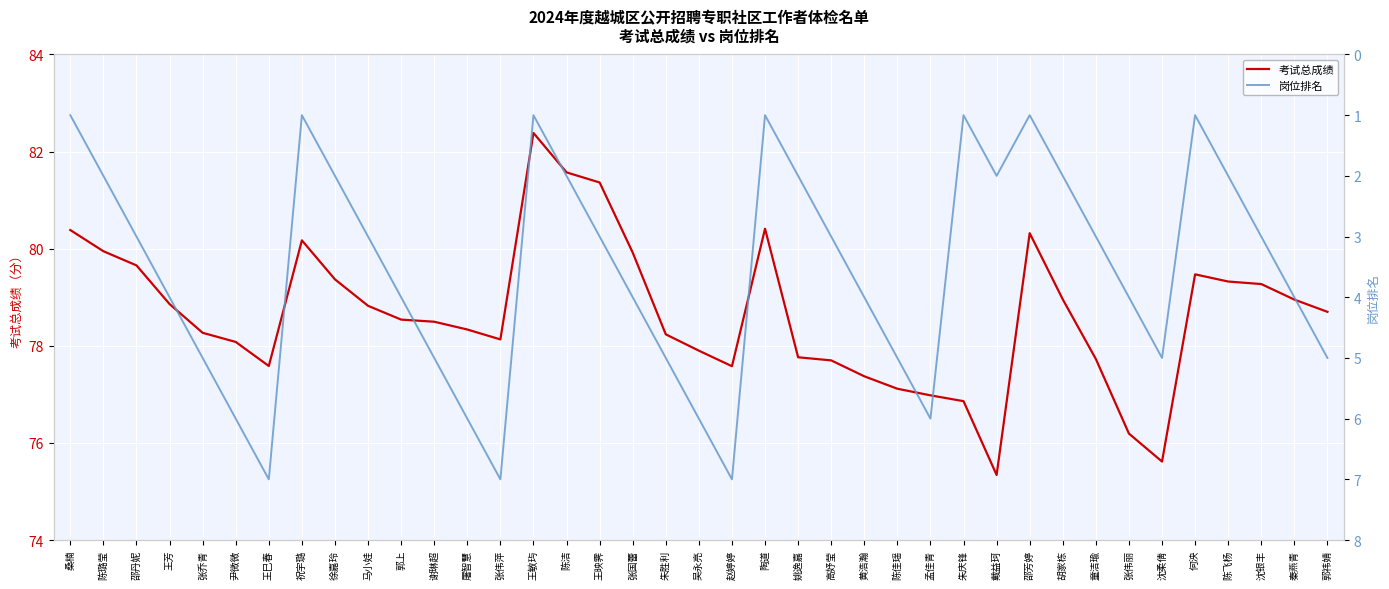

True or false: 岗位排名 has a value of 6.0 at 吴永亮.

True